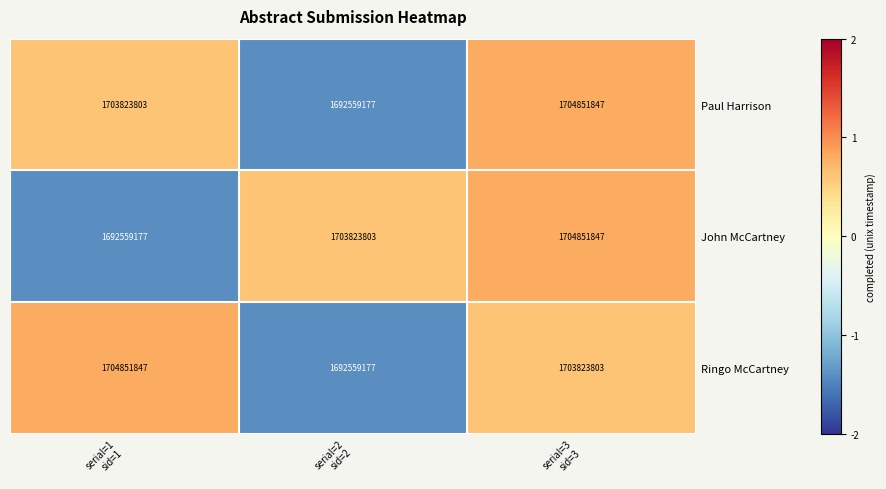

Reading left to right, what are all the values shown in this chart?

Paul Harrison: 1703823803	1692559177	1704851847
John McCartney: 1692559177	1703823803	1704851847
Ringo McCartney: 1704851847	1692559177	1703823803